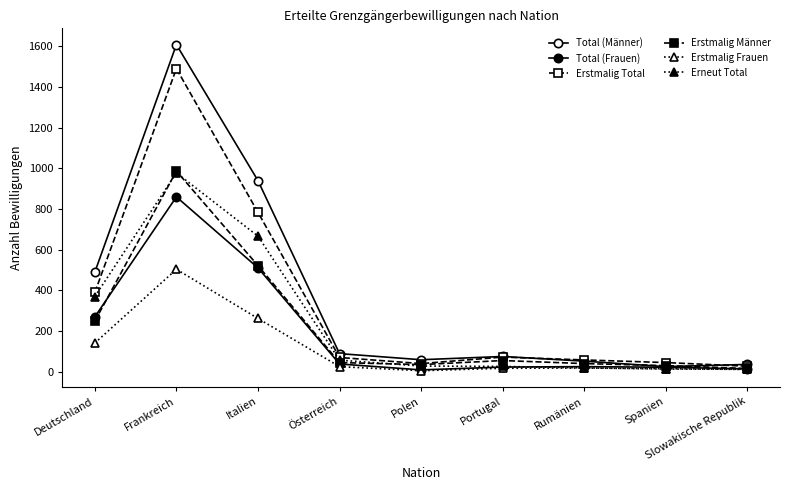

What is the difference between the highest and lowest values at Deutschland?

349